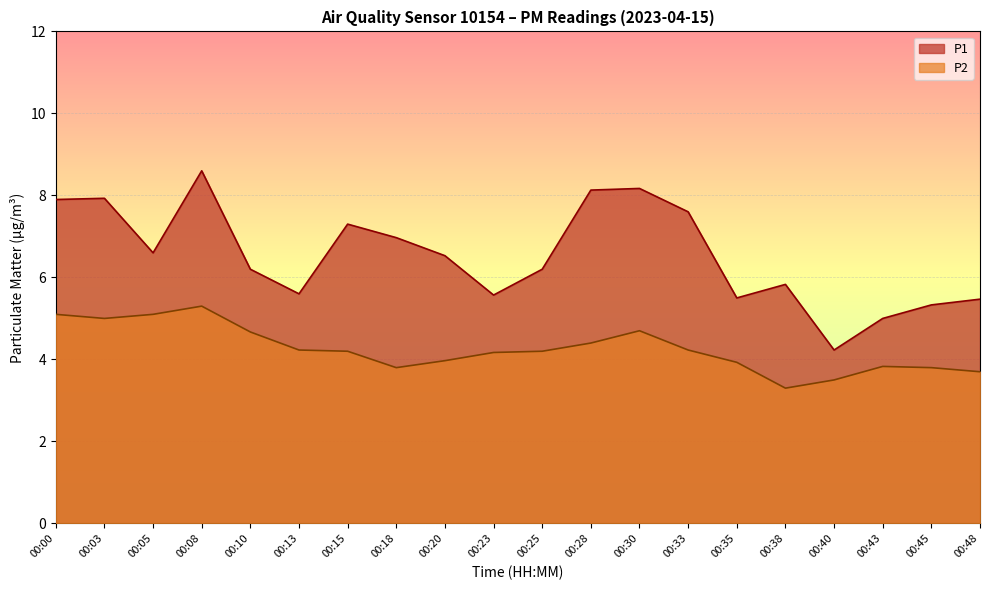

How many lines are shown in the chart?

2